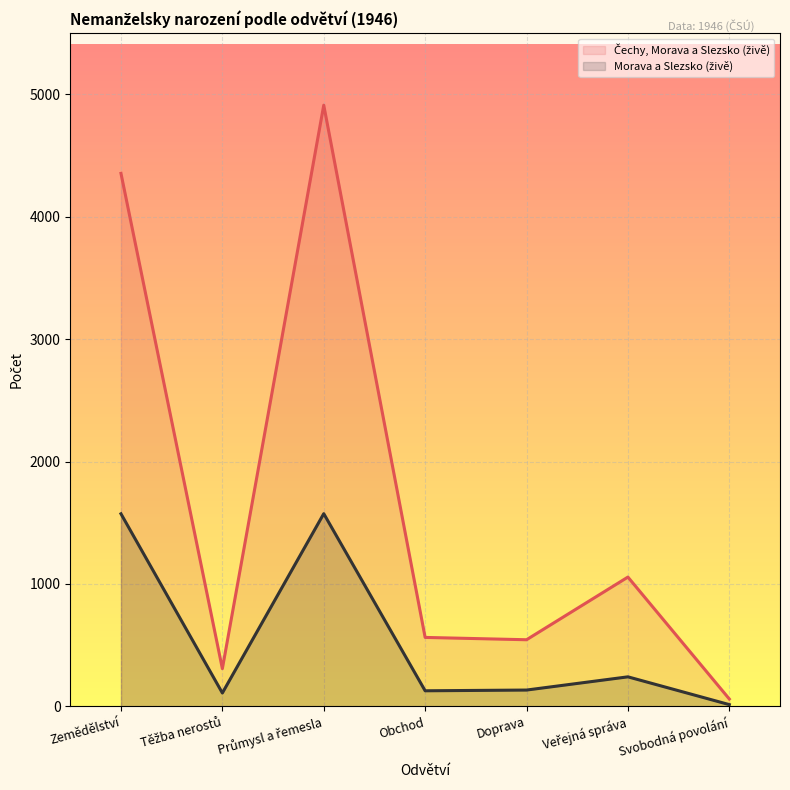

What are all the series names shown in the legend?

Čechy, Morava a Slezsko (živě), Morava a Slezsko (živě)